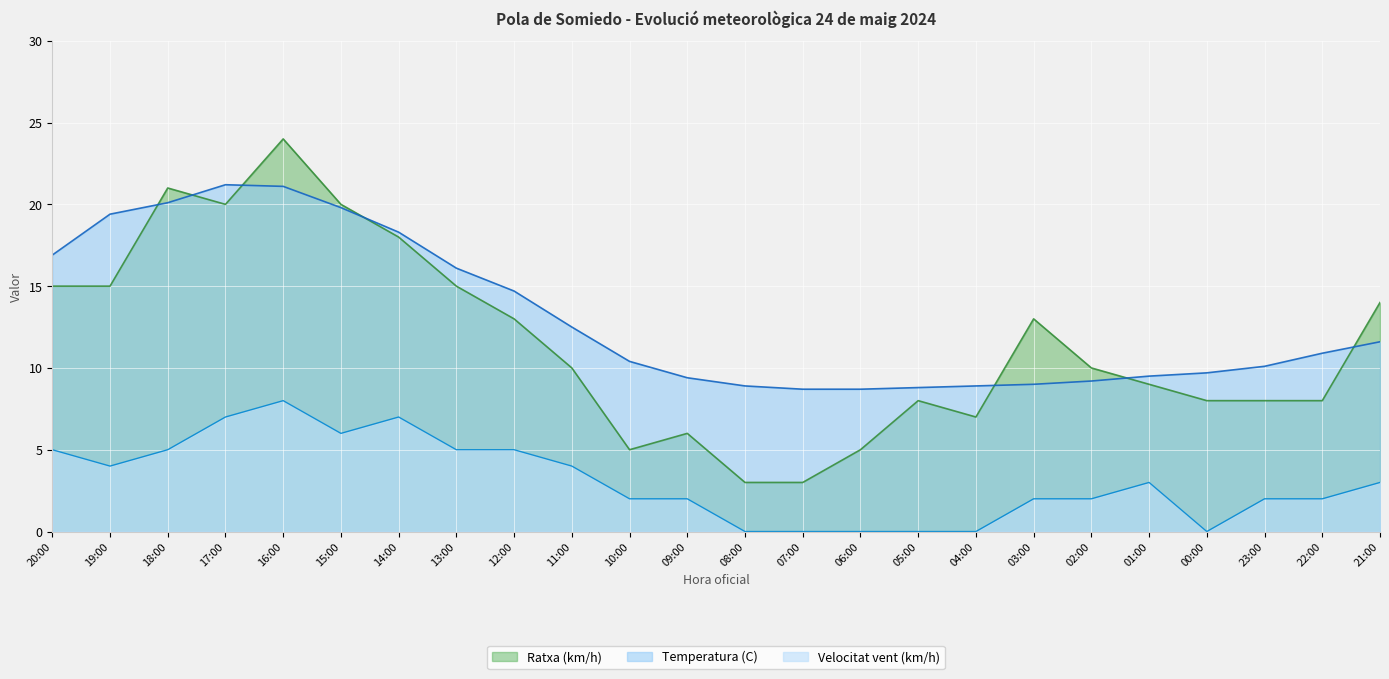

True or false: Velocitat vent (km/h) and Ratxa (km/h) cross at least once.

False